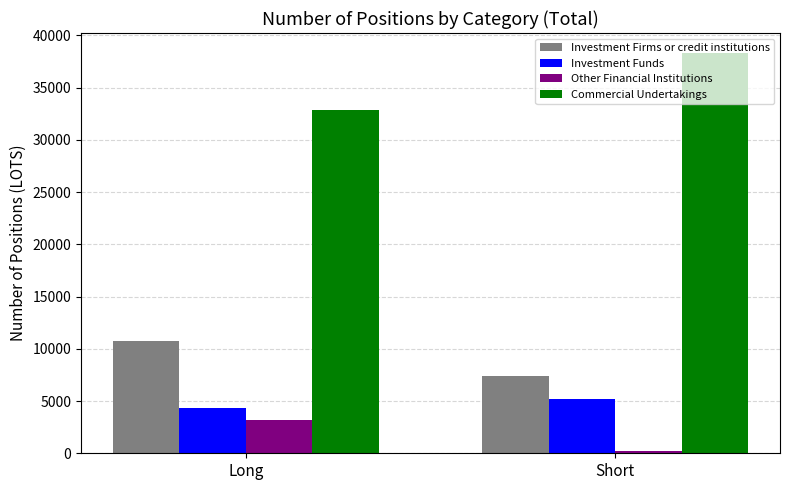

At Short, list the series in order from largest to smallest.

Commercial Undertakings, Investment Firms or credit institutions, Investment Funds, Other Financial Institutions